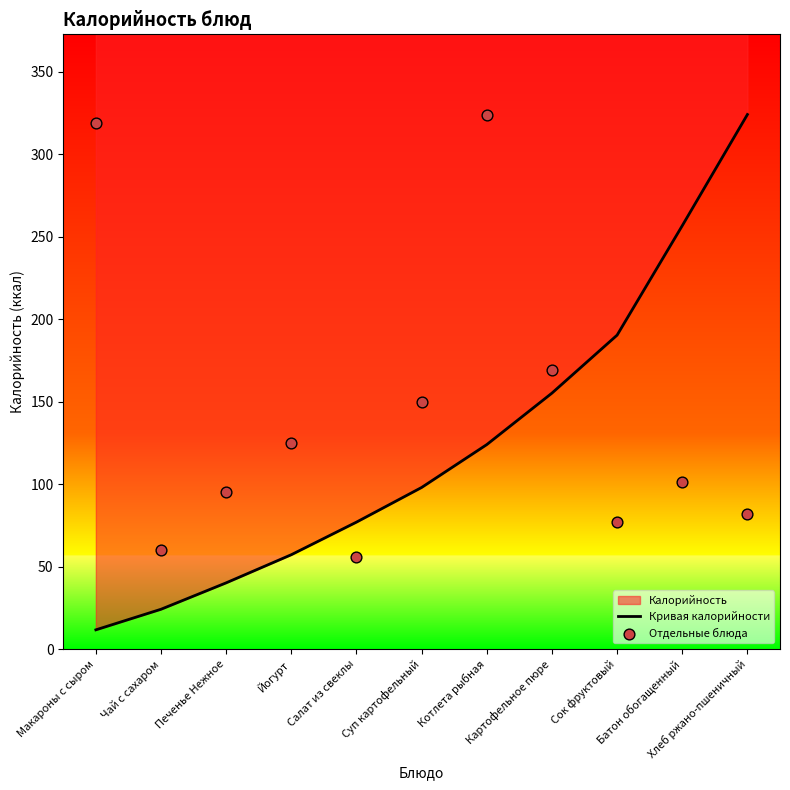

At which category is the sum across all series the highest?

Котлета рыбная